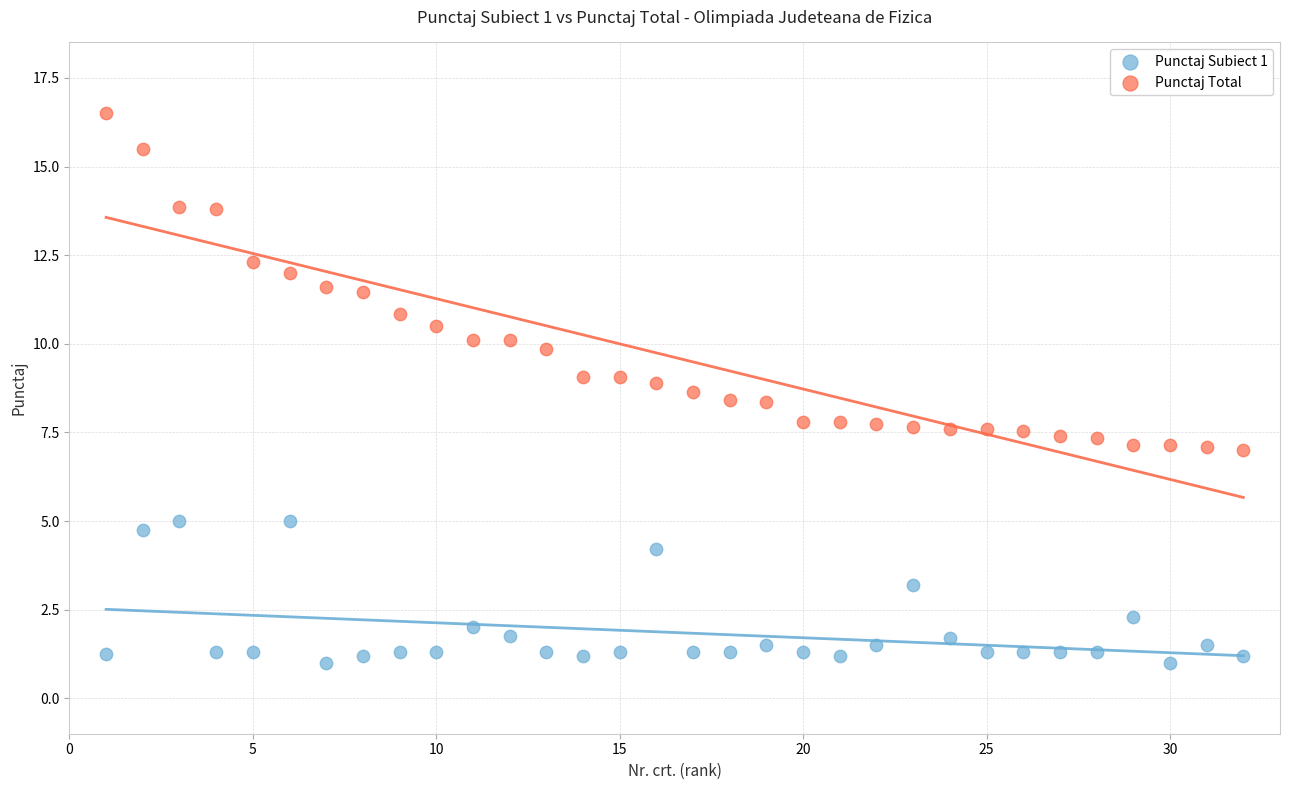

Which series reaches the maximum Y coordinate?

Punctaj Total